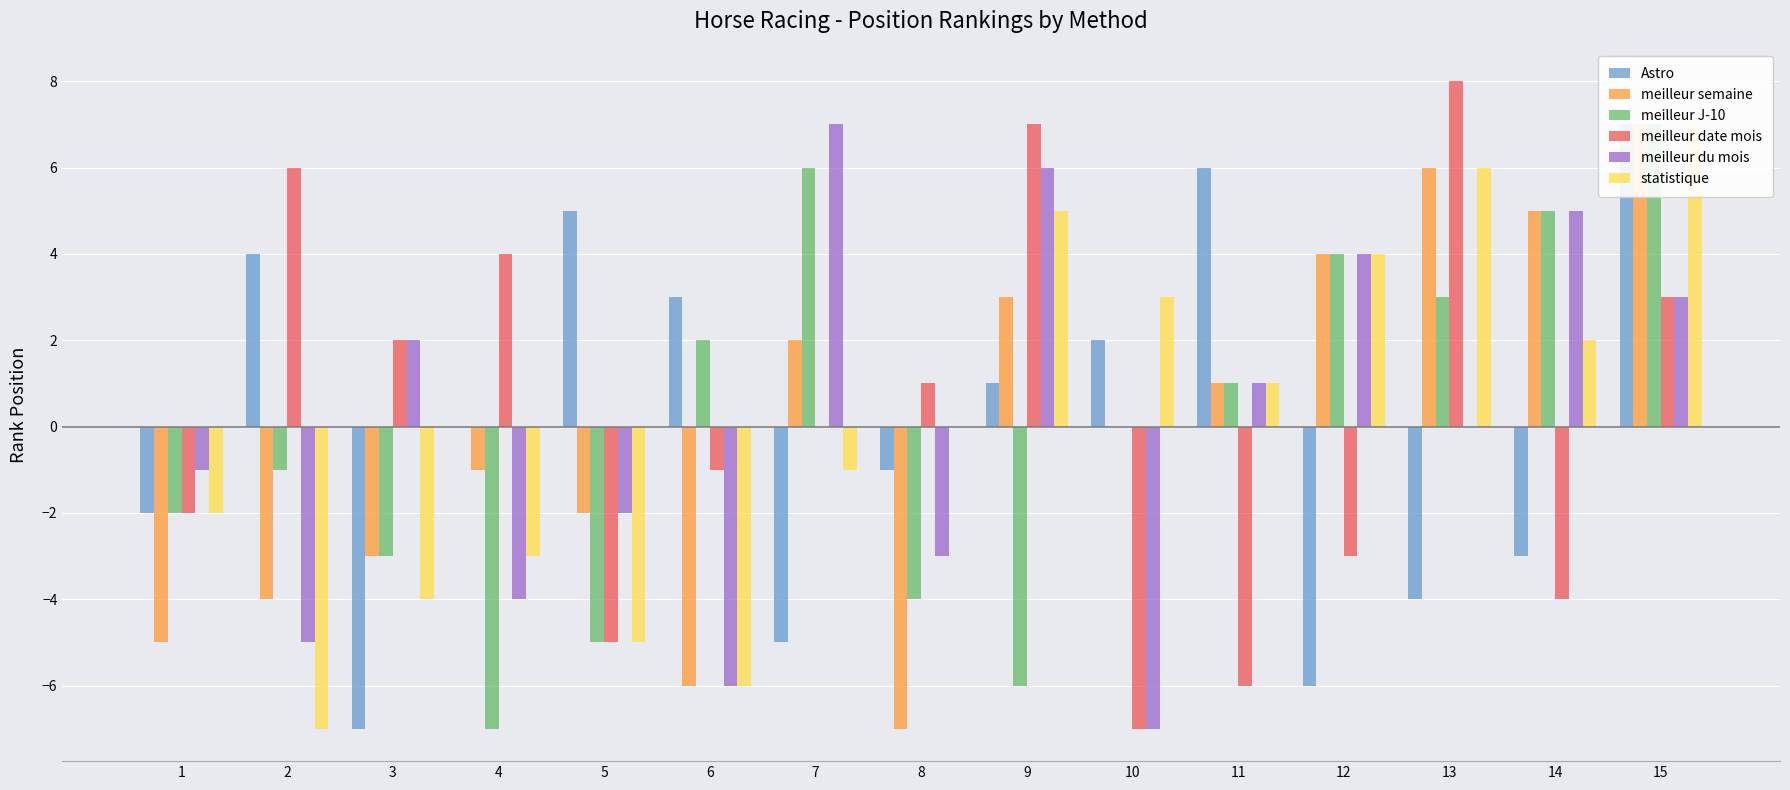

How many negative values does the Astro series have?

7